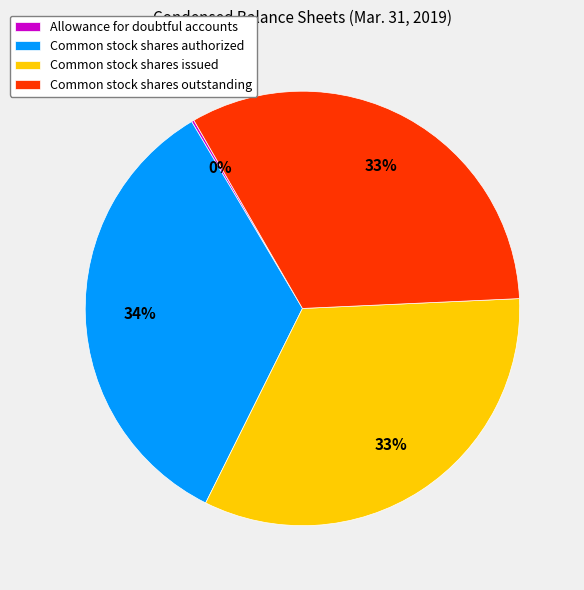

True or false: Common stock shares outstanding accounts for 21% of the total.

False